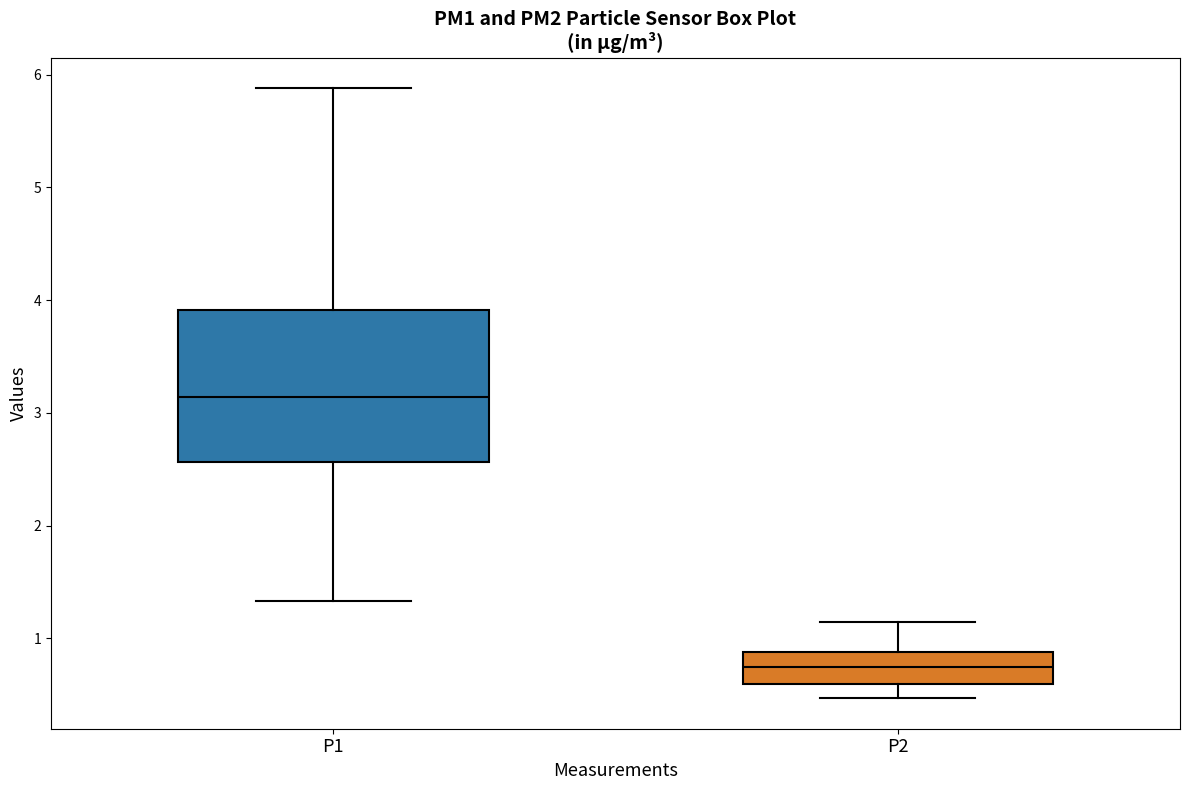

Which box's median line is the lowest?

P2